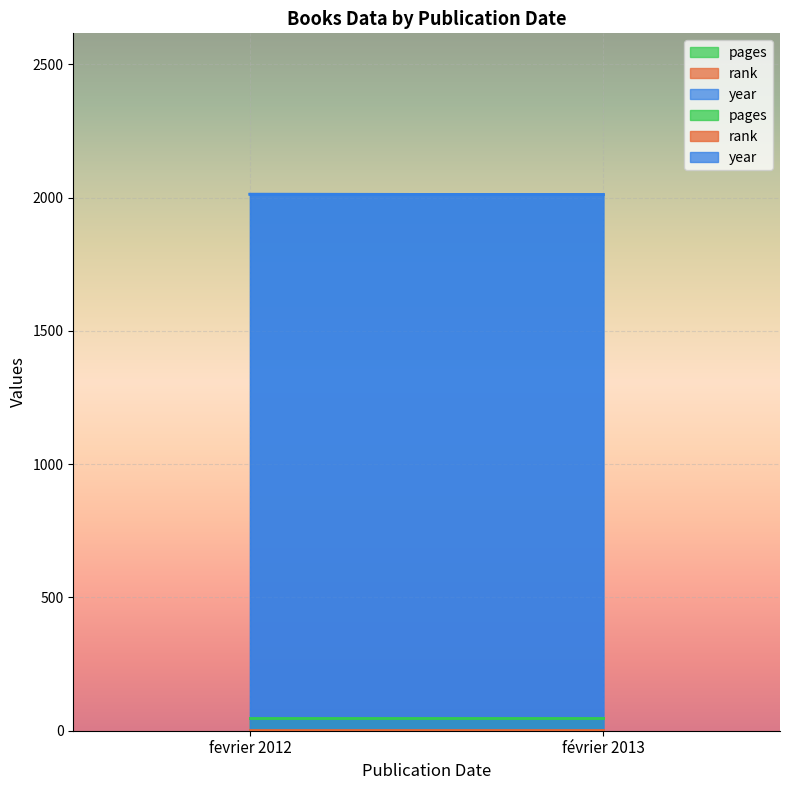

At which label is pages closest to 48?

fevrier 2012